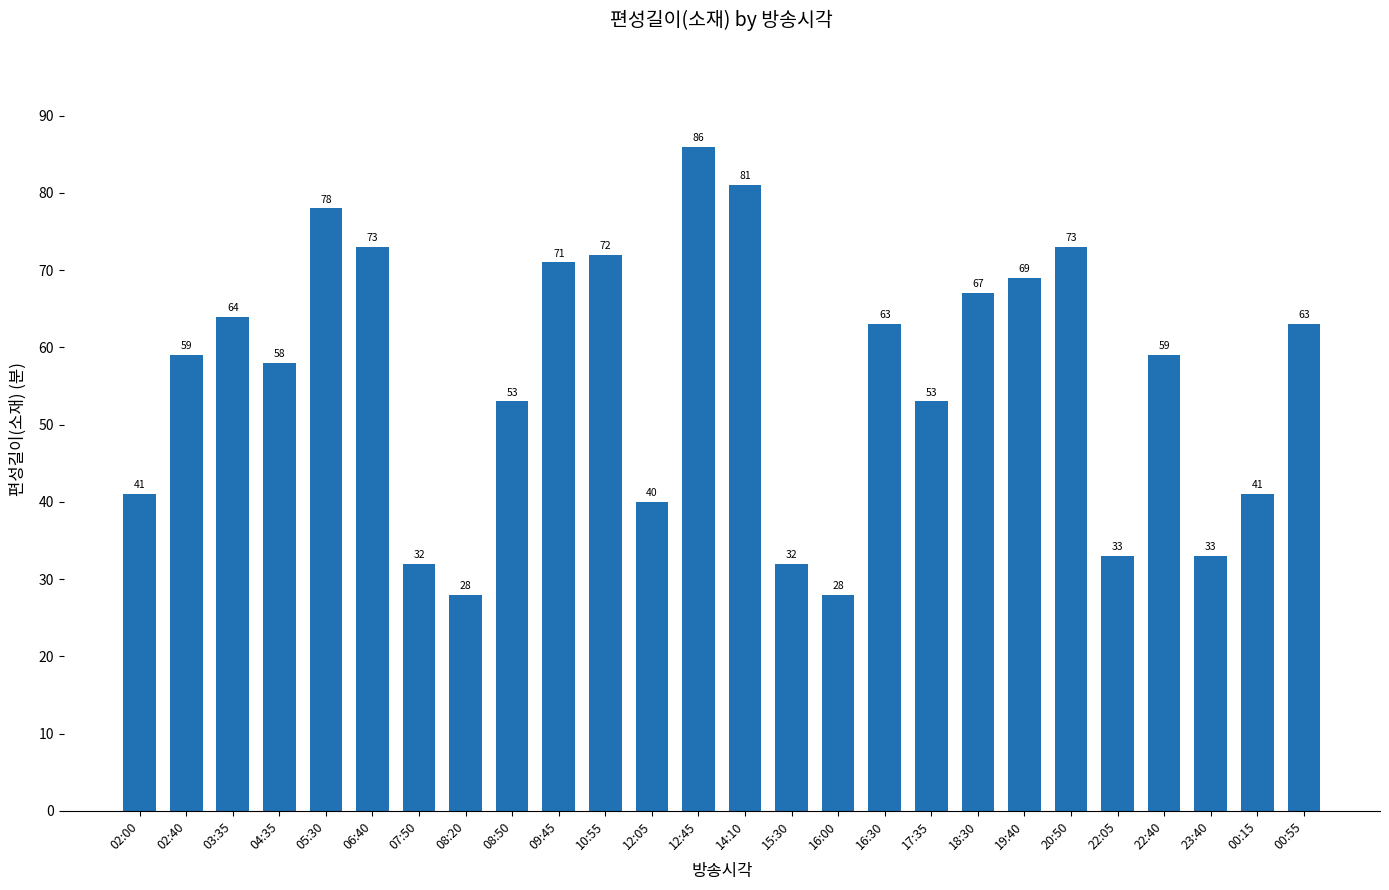

What is the label of the 17th bar from the right?

09:45